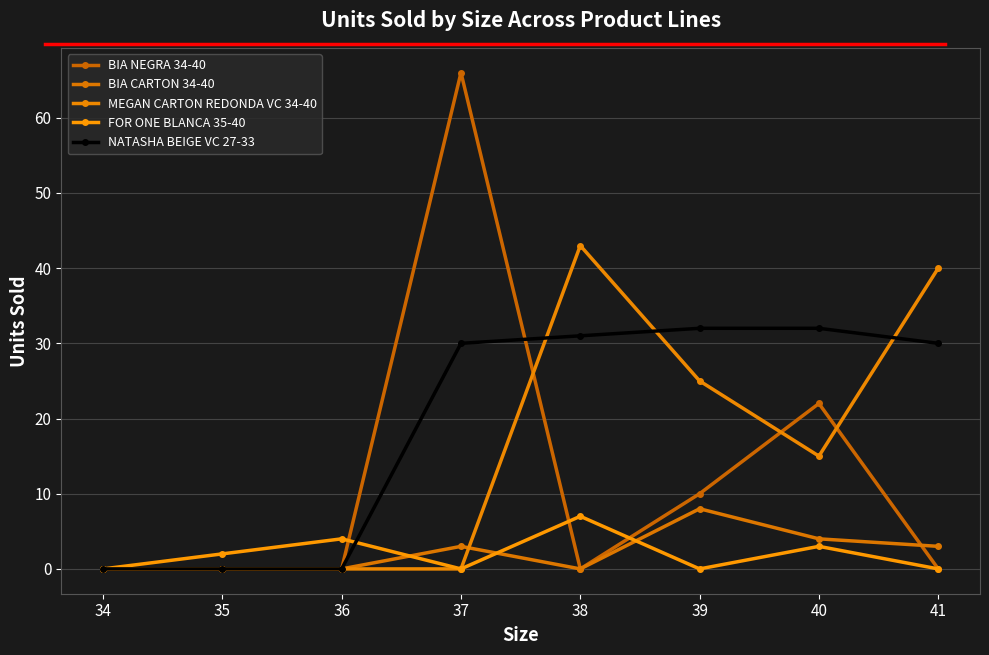

How many times do FOR ONE BLANCA 35-40 and BIA NEGRA 34-40 cross each other?

3